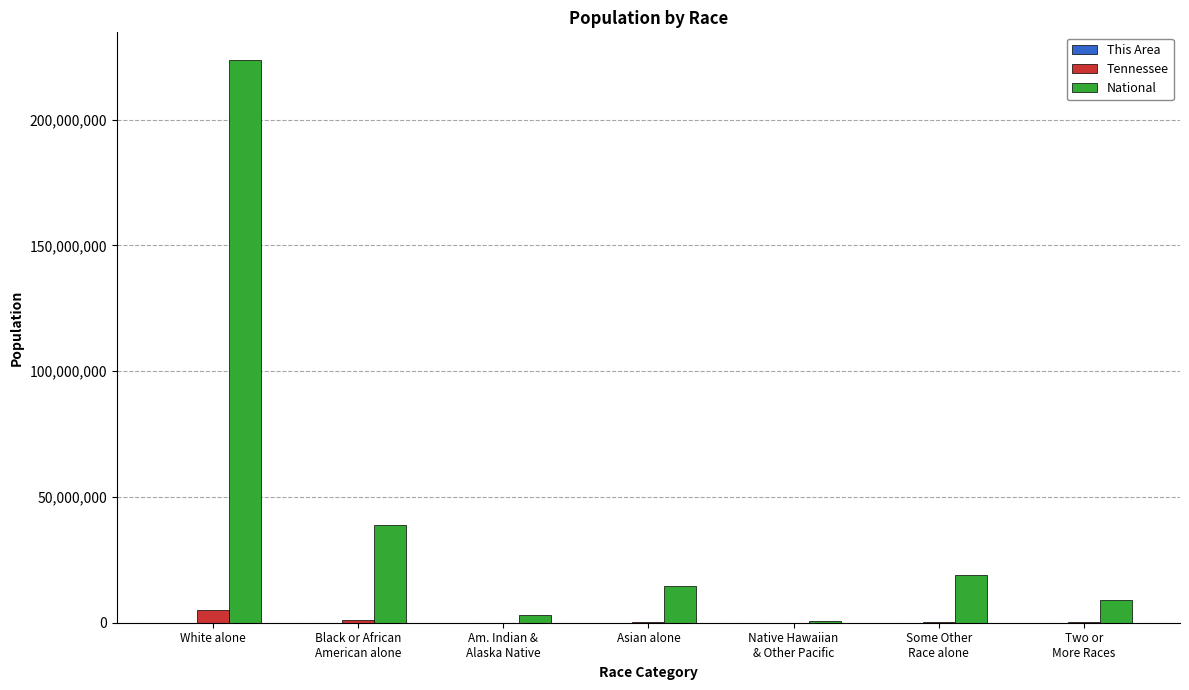

Are the bars grouped side by side (vs. stacked)?

Yes